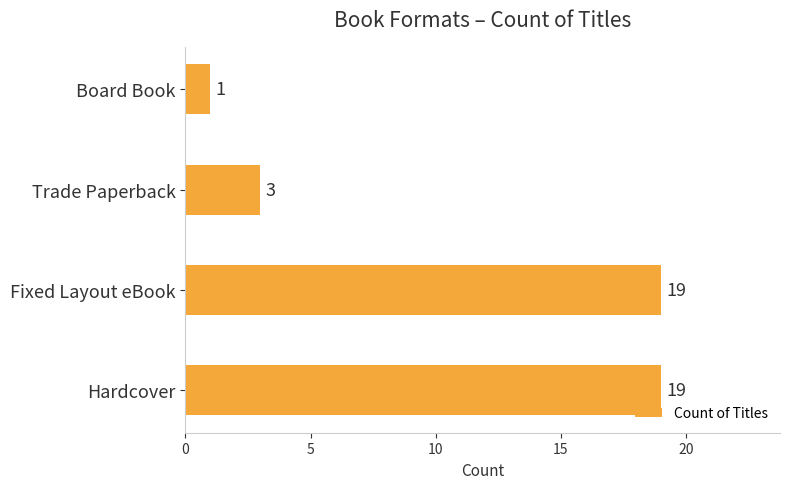

Read the value at Fixed Layout eBook.

19